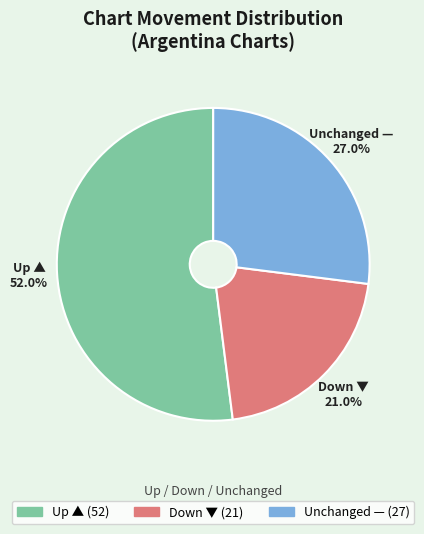

Is there a majority slice in this chart?

Yes